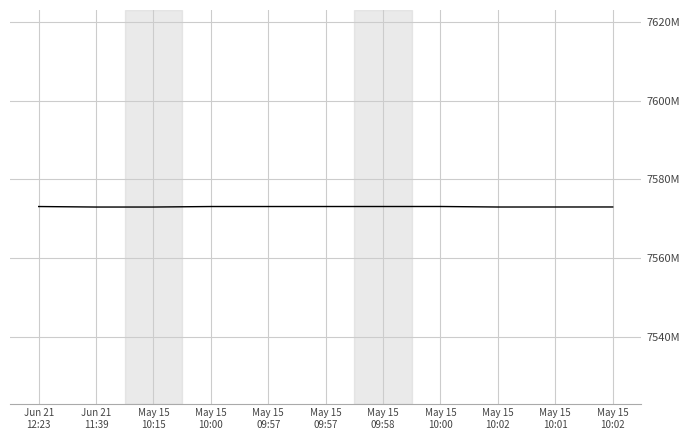

Reading right to left, extract all data points from this chart.

May 15
10:02=7572989	May 15
10:01=7572984	May 15
10:02=7572980	May 15
10:00=7573110	May 15
09:58=7573108	May 15
09:57=7573106	May 15
09:57=7573104	May 15
10:00=7573103	May 15
10:15=7572975	Jun 21
11:39=7572973	Jun 21
12:23=7573102